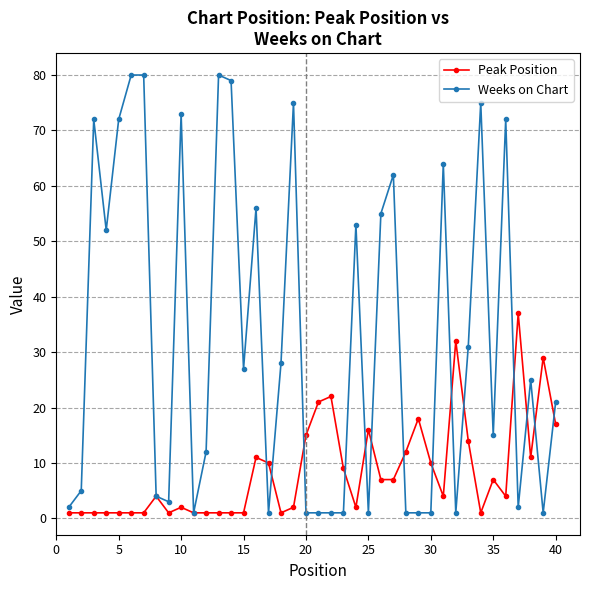

What is the greatest value displayed?

80